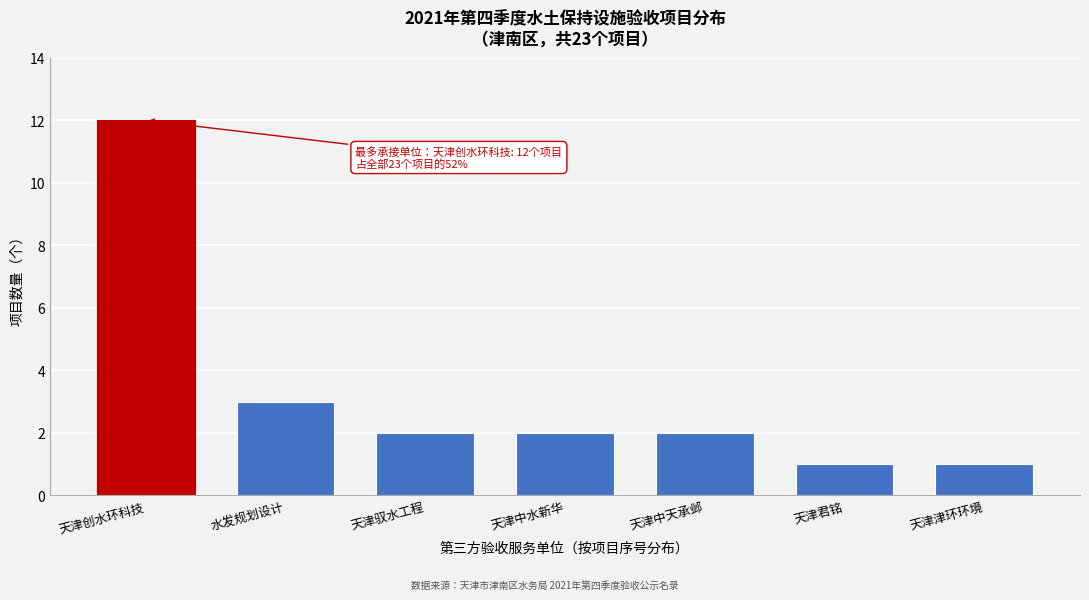

Reading left to right, what are all the values shown in this chart?

12	3	2	2	2	1	1